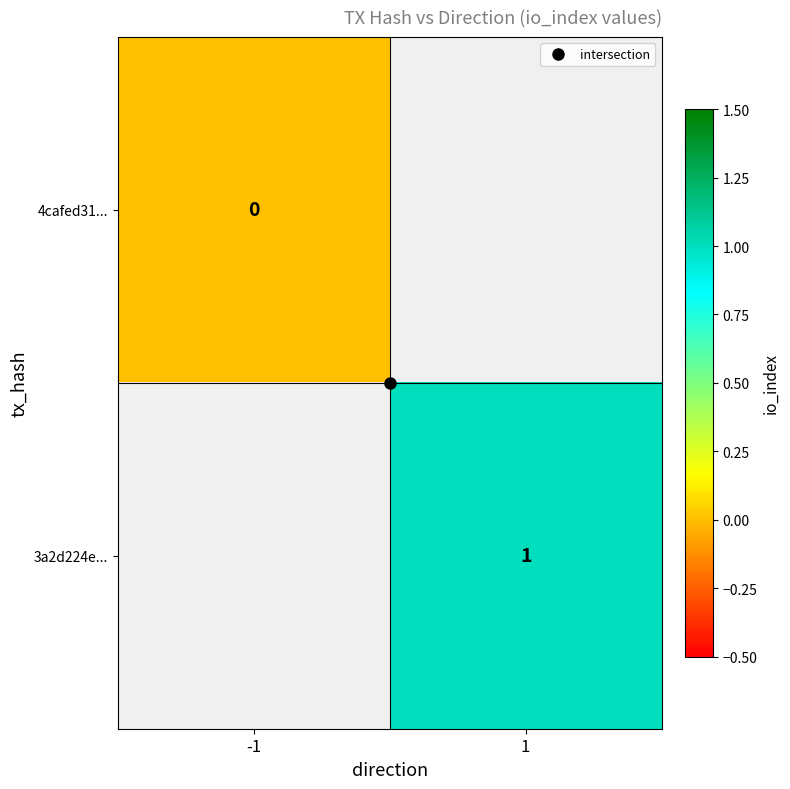

Rank the series by their maximum value, from lowest to highest.

4cafed31..., 3a2d224e...